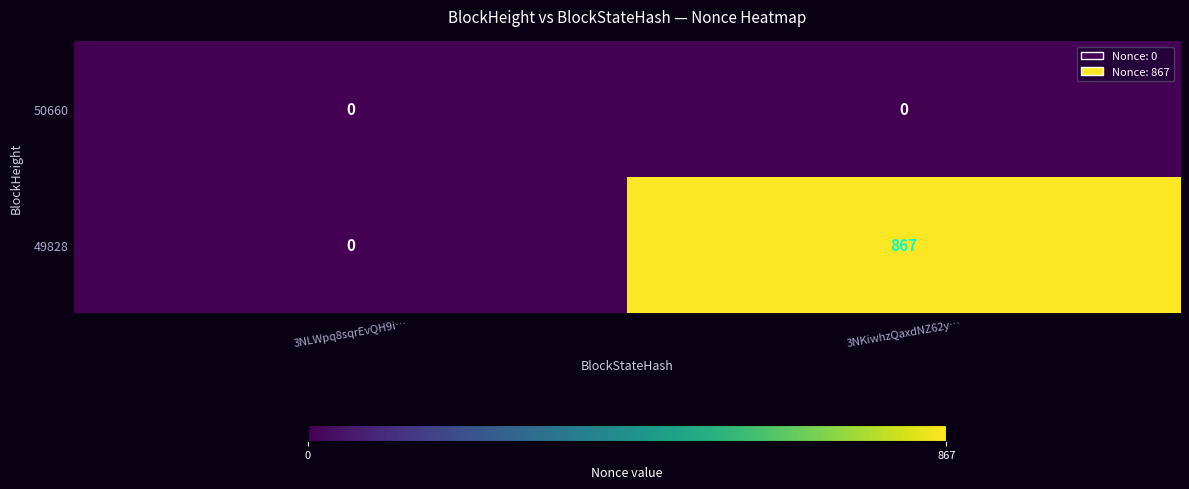

Rank the series by their maximum value, from highest to lowest.

49828, 50660